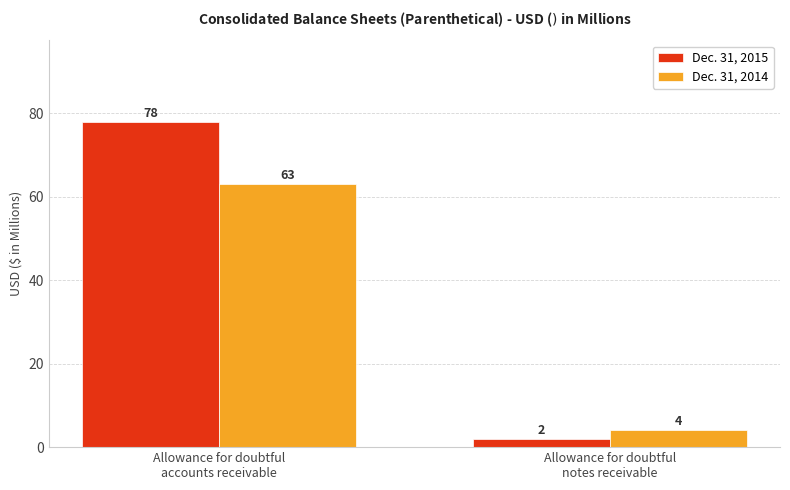

What is the total value across all series at Allowance for doubtful
notes receivable?

6